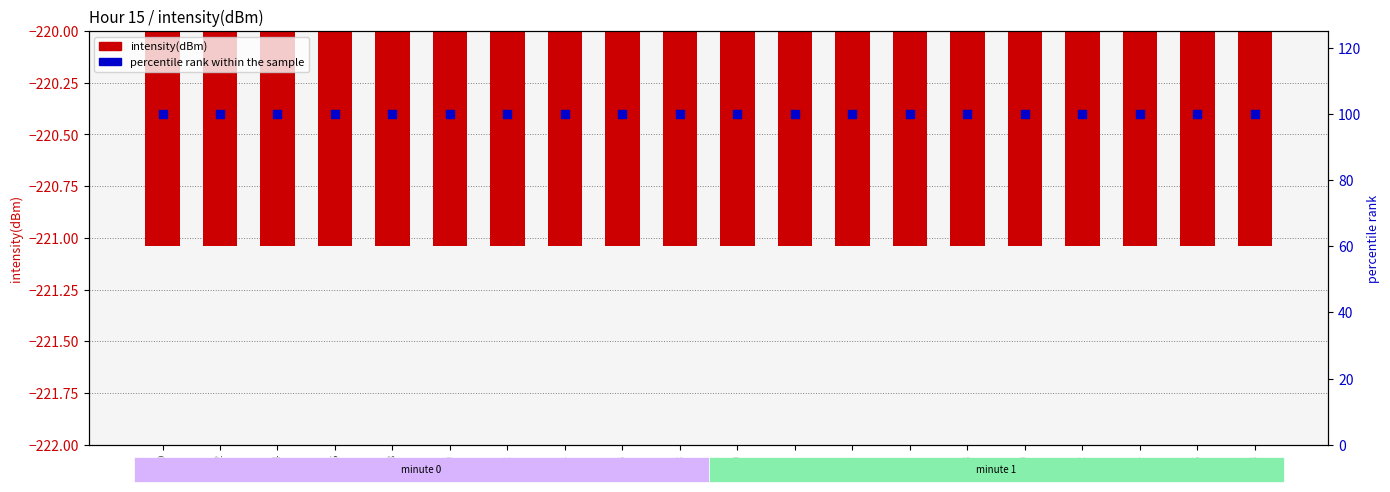

What are all the series names shown in the legend?

intensity(dBm), percentile rank within the sample